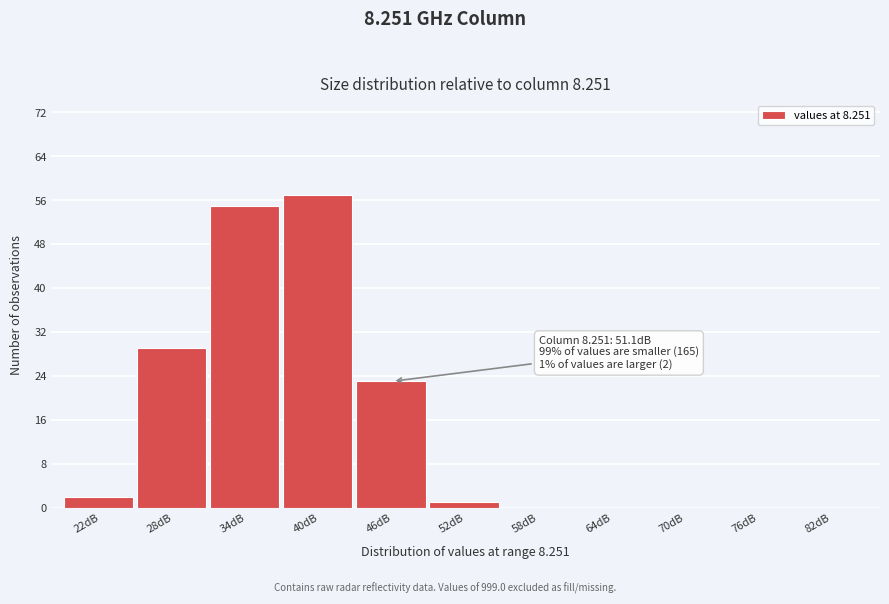

Reading left to right, list all the values displayed in this chart.

22dB=2	28dB=29	34dB=55	40dB=57	46dB=23	52dB=1	58dB=0	64dB=0	70dB=0	76dB=0	82dB=0